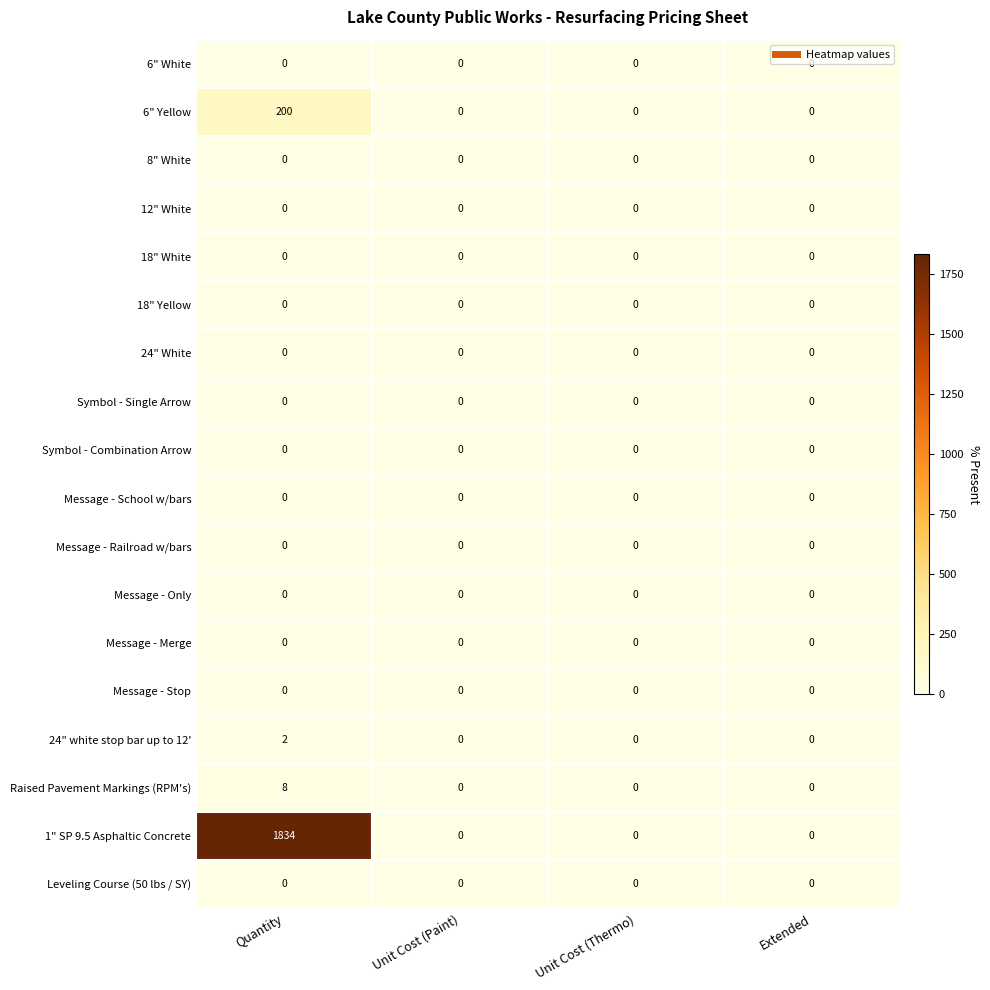

What is the maximum value for Raised Pavement Markings (RPM's)?

8